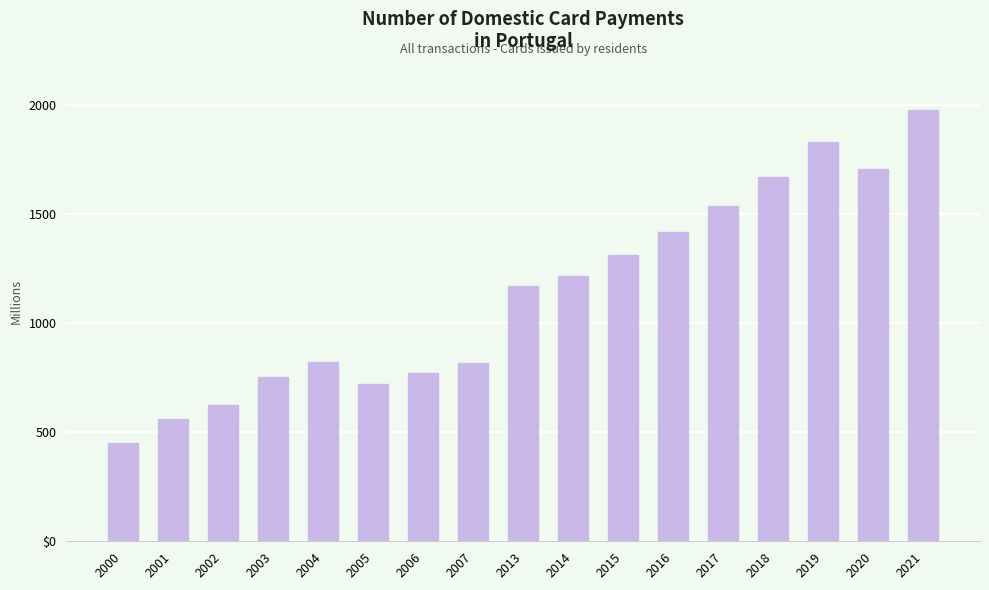

Does the chart contain any negative values?

No